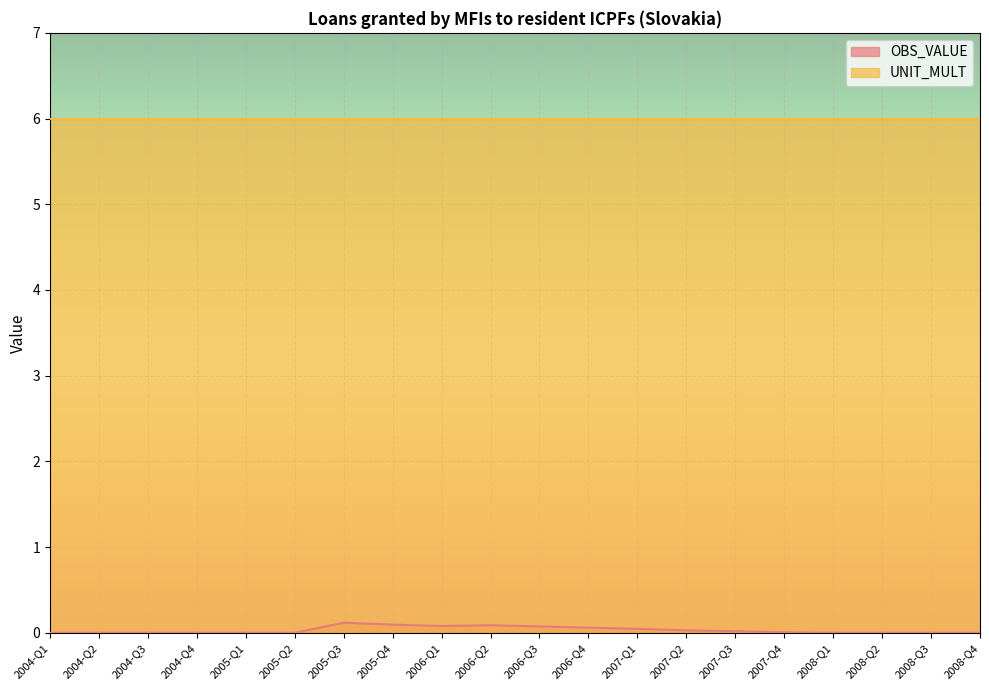

Is it true that the value at 2006-Q4 is 0.1?

True